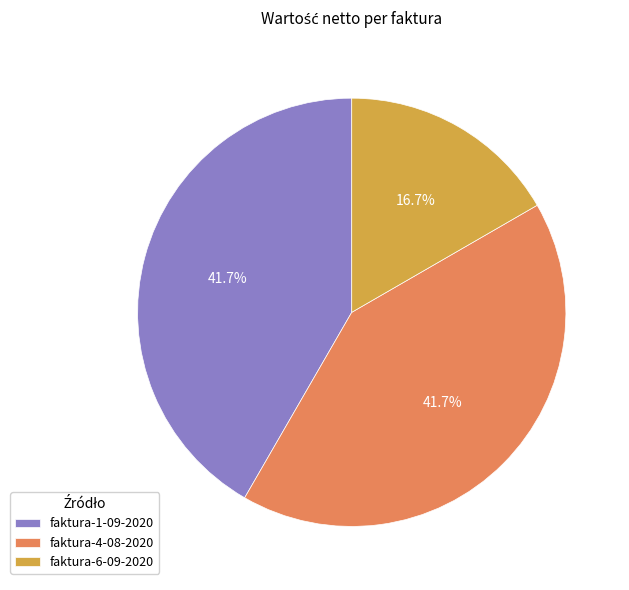

Which category has the smallest portion of the pie?

faktura-6-09-2020